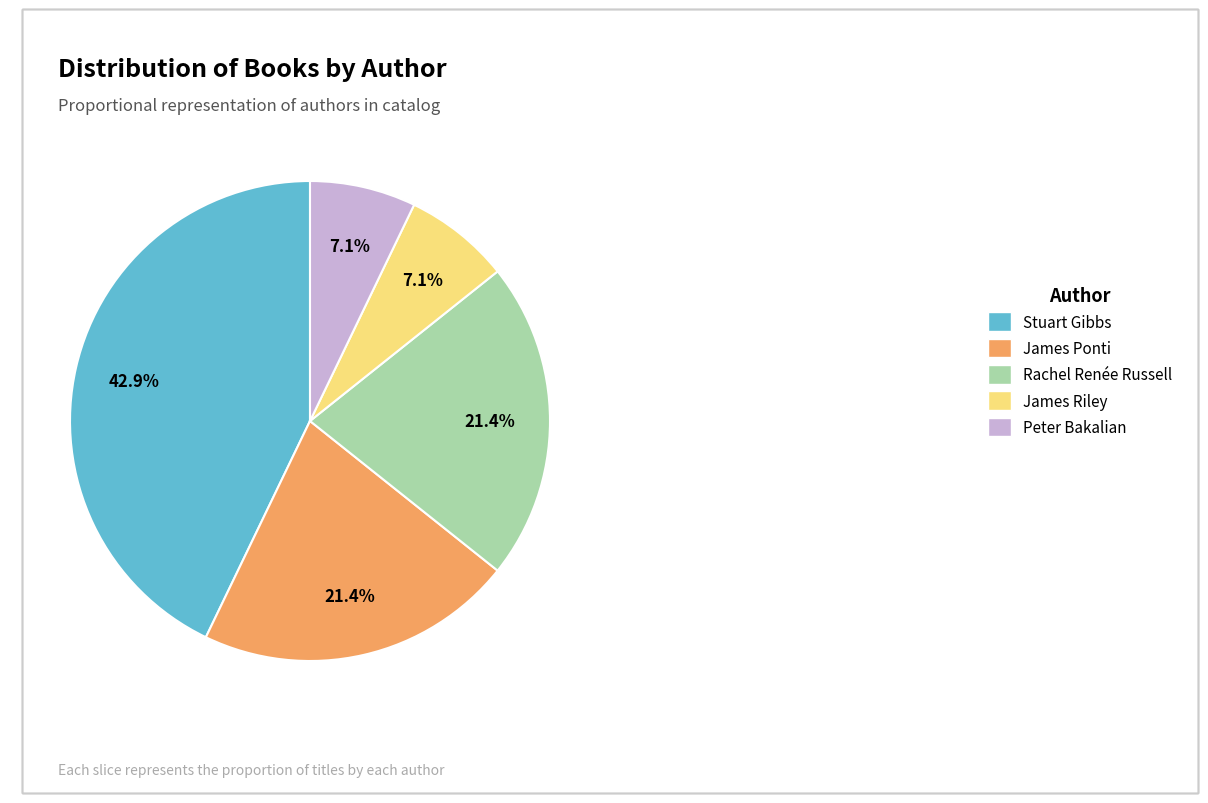

Which slice is the largest?

Stuart Gibbs